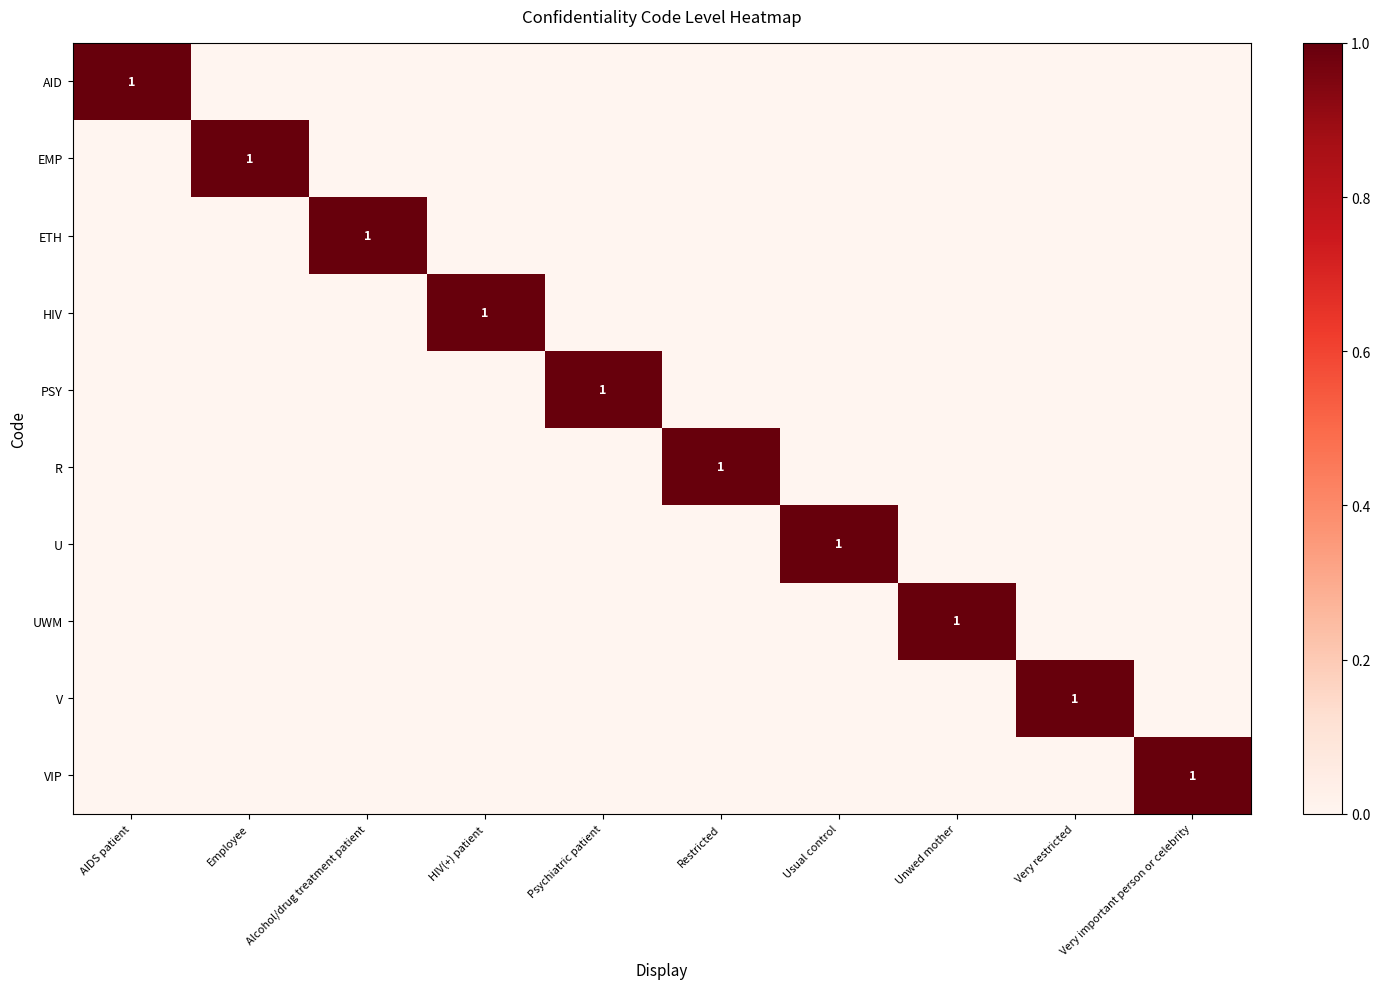

Is it true that PSY equals 2 at Psychiatric patient?

False